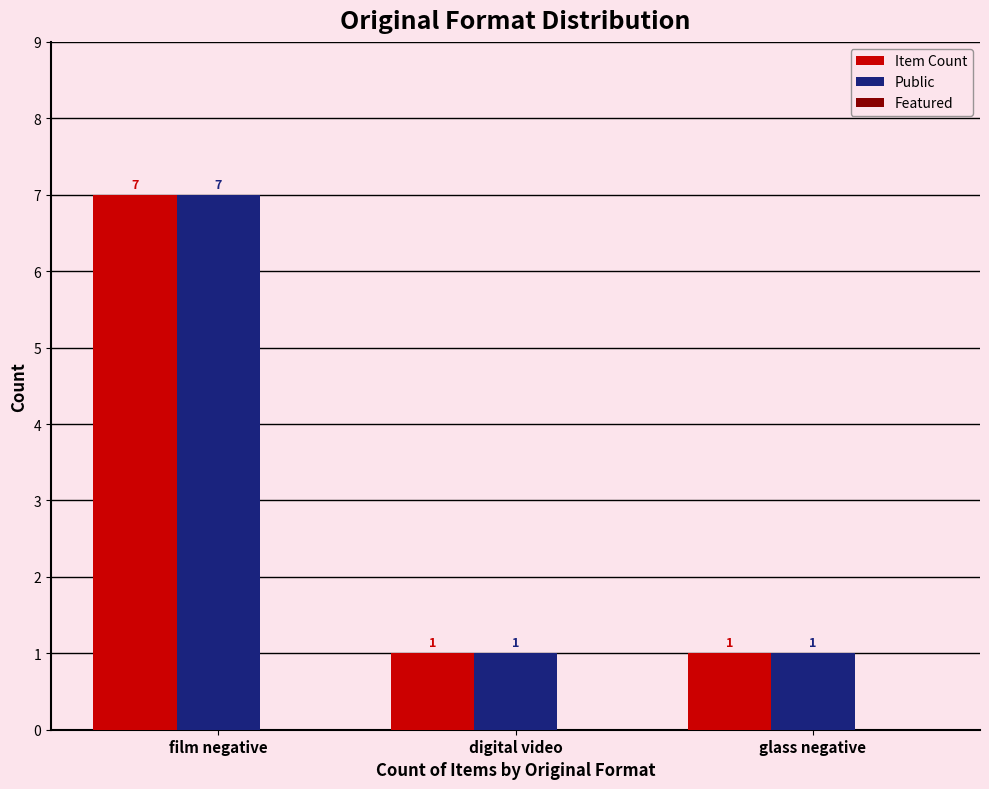

At which category is the sum across all series the highest?

film negative